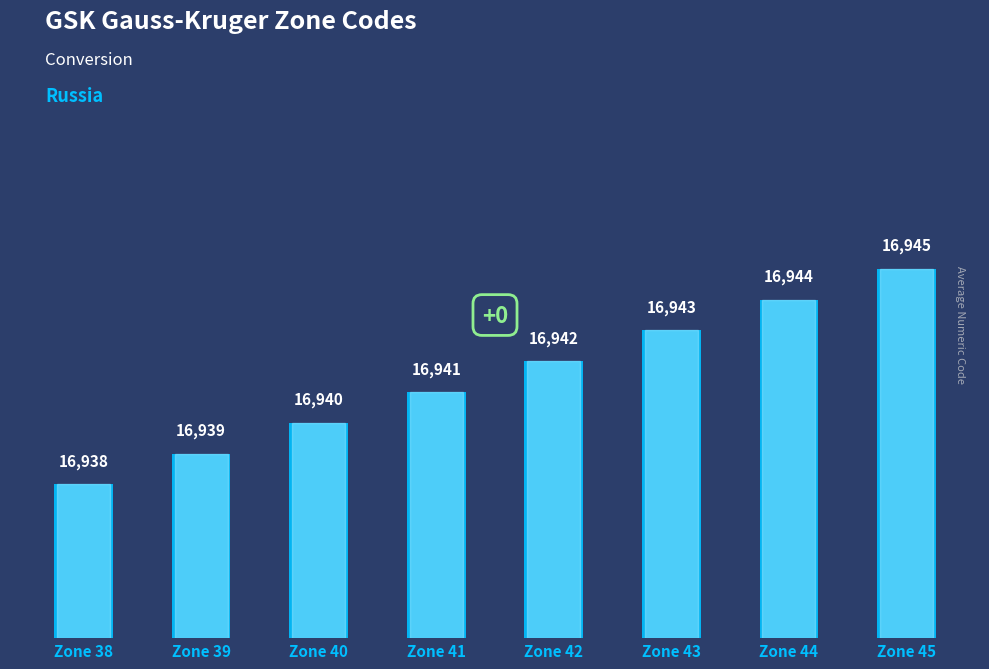

How many values are below 16942?

4